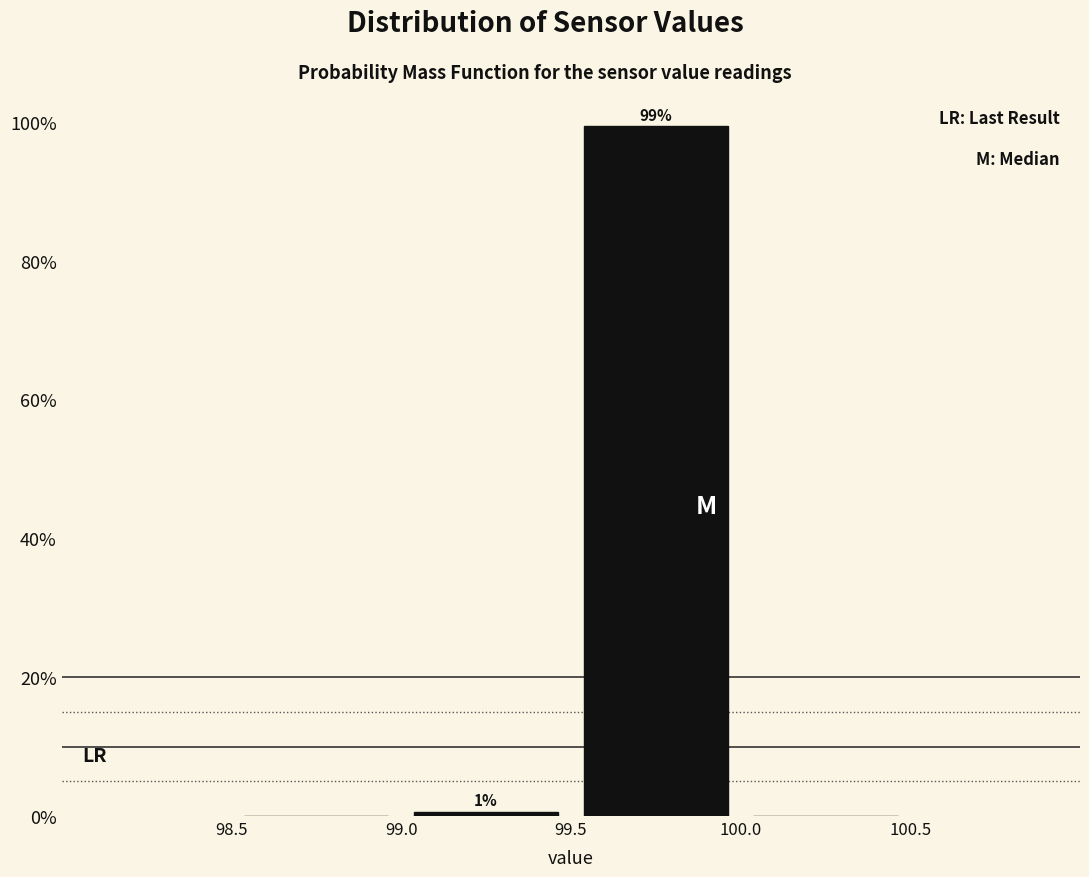

Which range on the x-axis has the tallest bar?

99.5 to 100.0